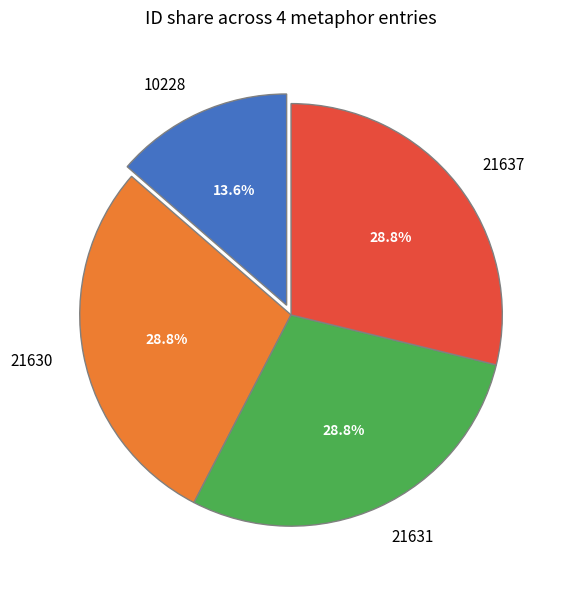

The 10228 slice represents 1% of the pie. True or false?

False